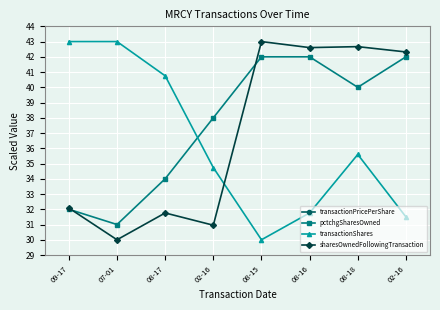

How many lines are shown in the chart?

4